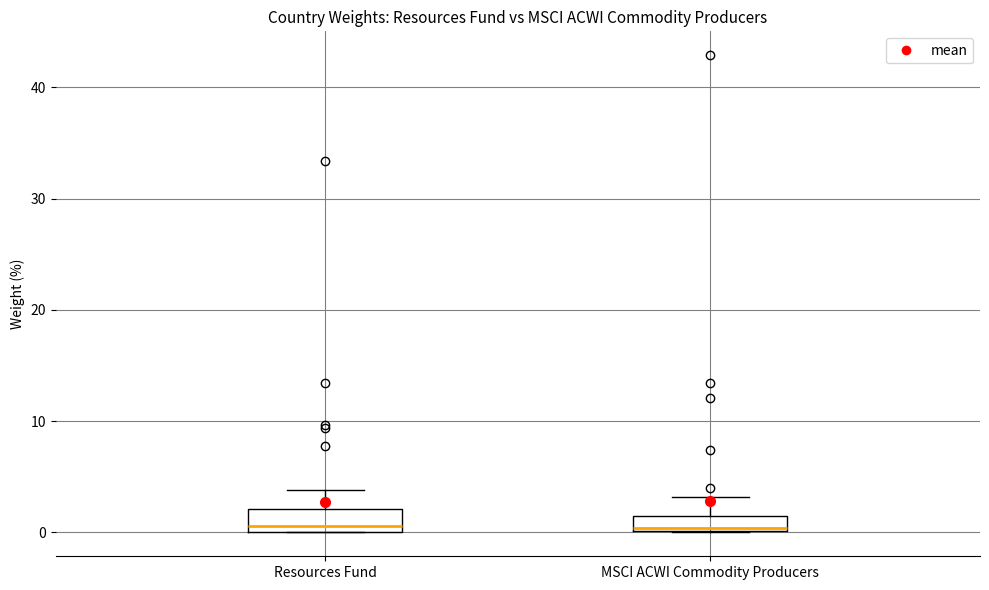

Where is the lower edge of the box for MSCI ACWI Commodity Producers on the y-axis? The values are not printed on the chart, so give them approximately, as read against the axis.

0